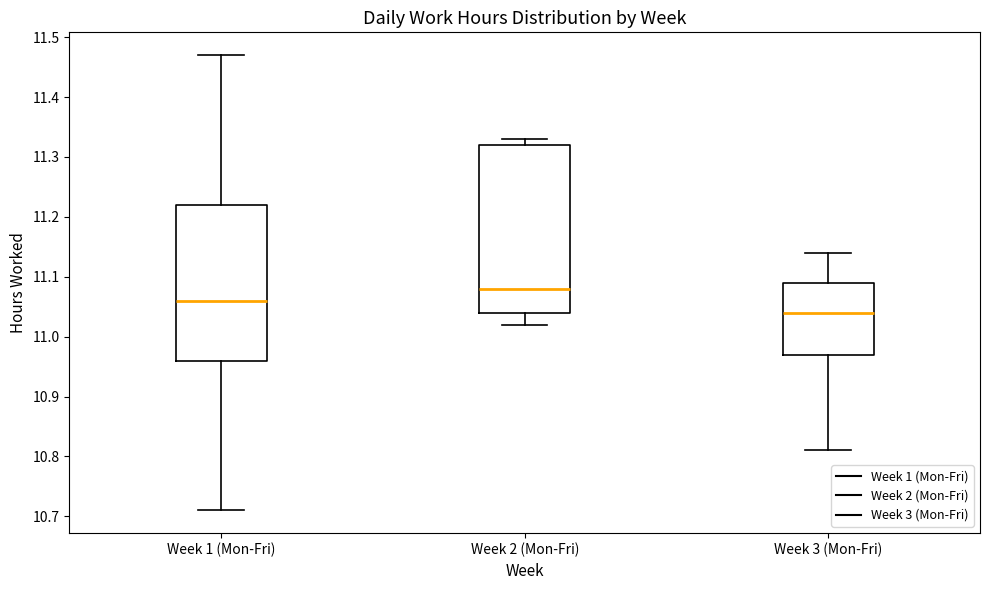

Reading left to right, transcribe this box plot: for each box, give where its median line is, the range the box spans, and where its two whiskers end, as read against the y-axis. The values are not printed on the chart, so give them approximately, as read against the axis.

Week 1 (Mon-Fri): median 11.06, box 10.96 to 11.22, whiskers 10.71 to 11.47
Week 2 (Mon-Fri): median 11.08, box 11.04 to 11.32, whiskers 11.02 to 11.33
Week 3 (Mon-Fri): median 11.04, box 10.97 to 11.09, whiskers 10.81 to 11.14